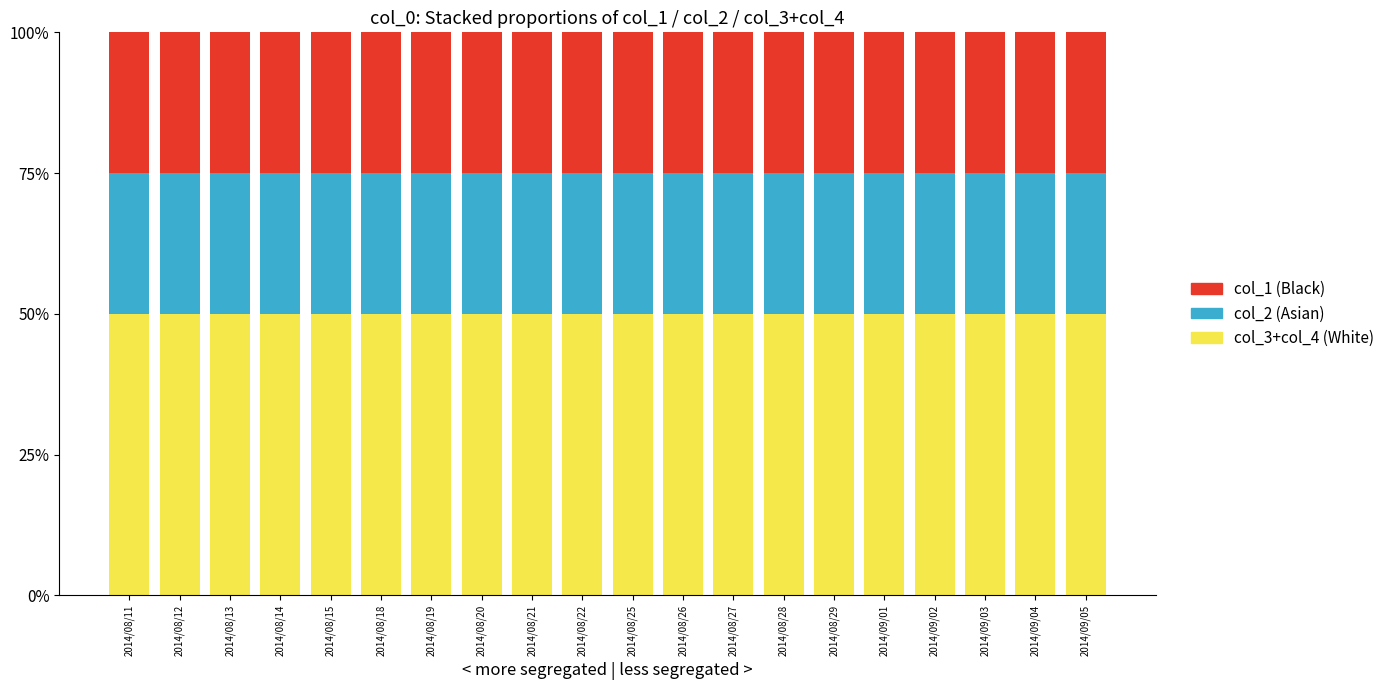

What are all the series names shown in the legend?

col_1 (Black), col_2 (Asian), col_3+col_4 (White)